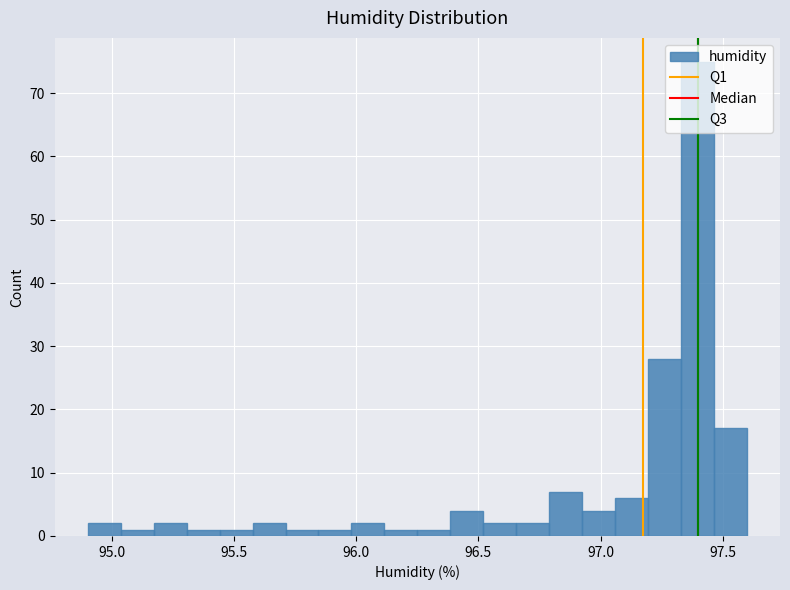

Read against the x-axis, roughly where is the centre of the tallest bar?

97.40